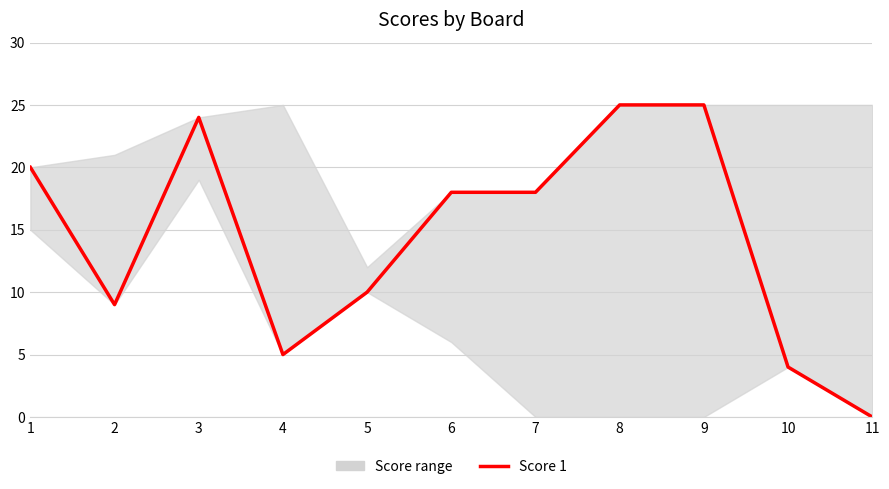

What is the spread (max minus min) of values at 6?

12